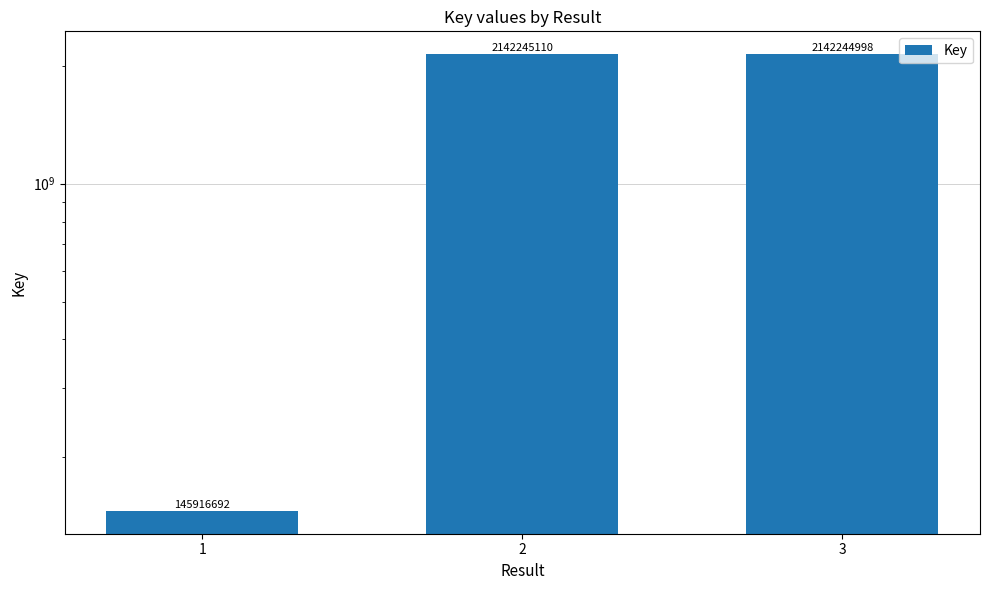

Is it true that the value at 1 is 145916692?

True